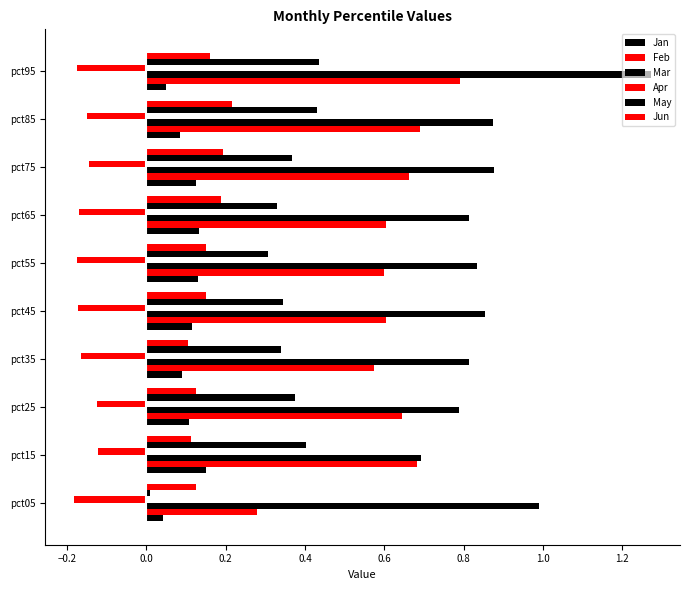

Count the number of categories in the chart.

10